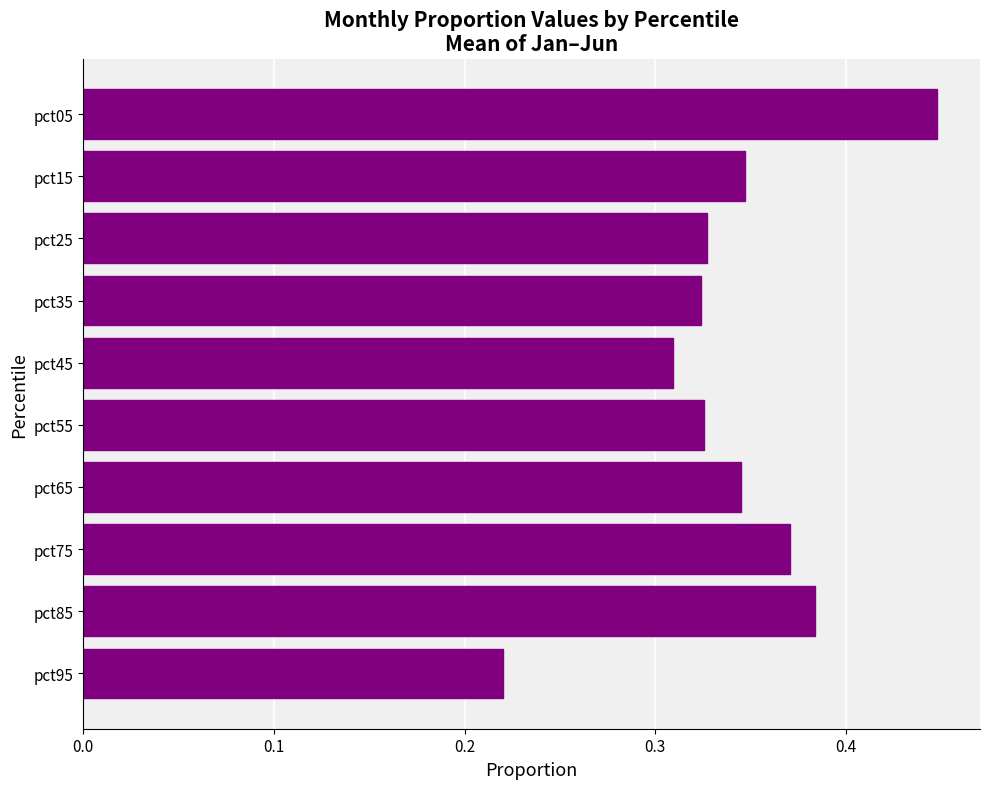

What is the sum of all values?

3.4